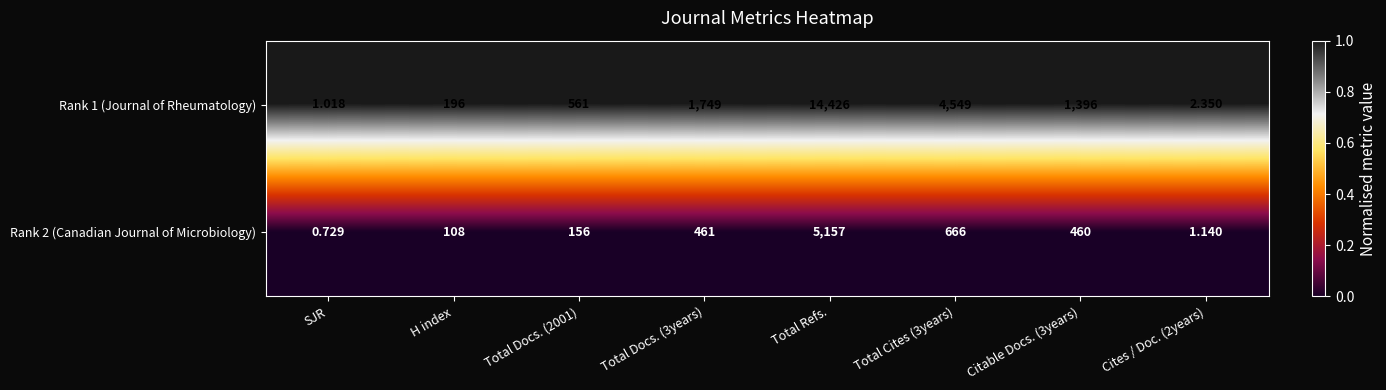

Which category has the lowest value across all series?

SJR